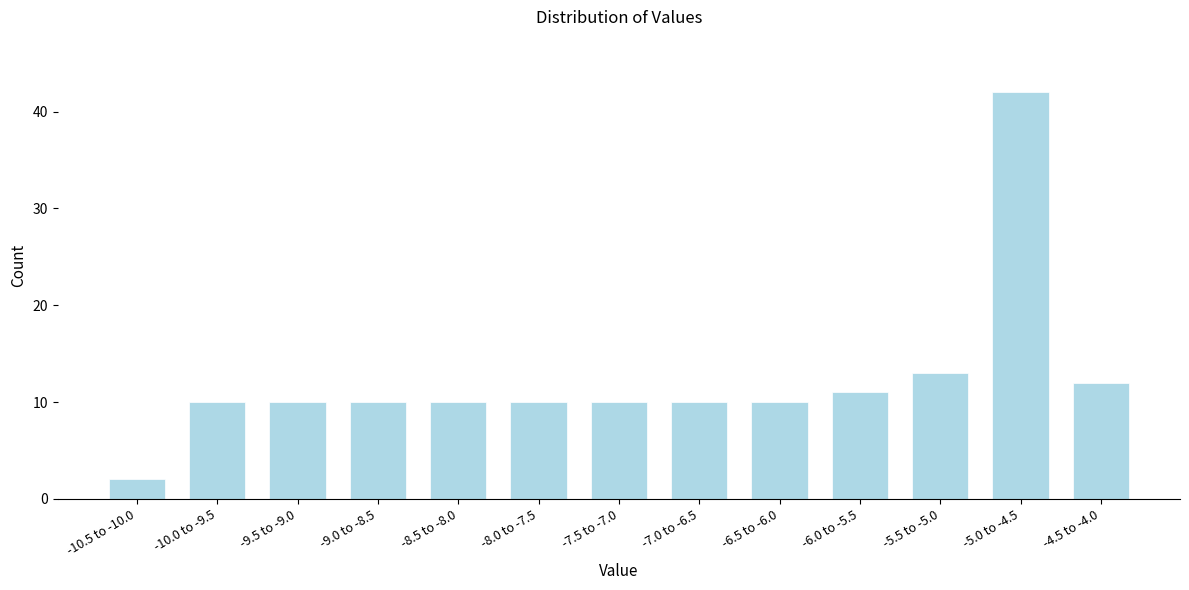

Reading left to right, what are all the values shown in this chart?

2	10	10	10	10	10	10	10	10	11	13	42	12